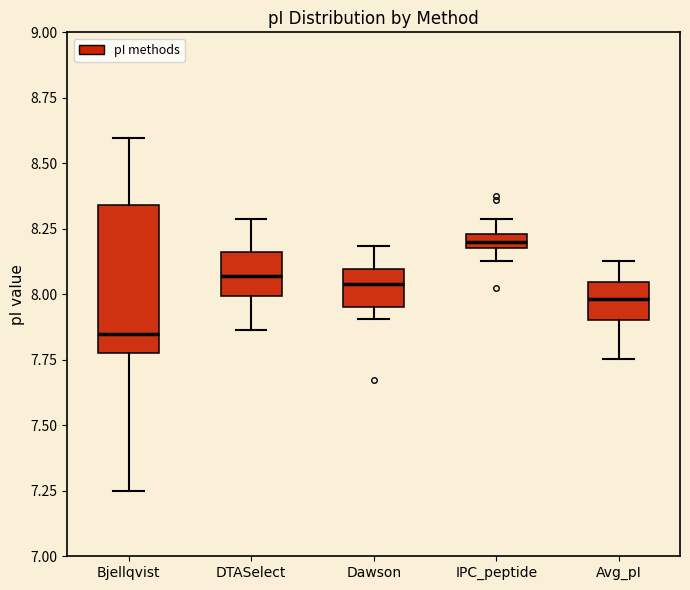

Where does the lower whisker of the box for Avg_pI end on the y-axis? The values are not printed on the chart, so give them approximately, as read against the axis.

7.75